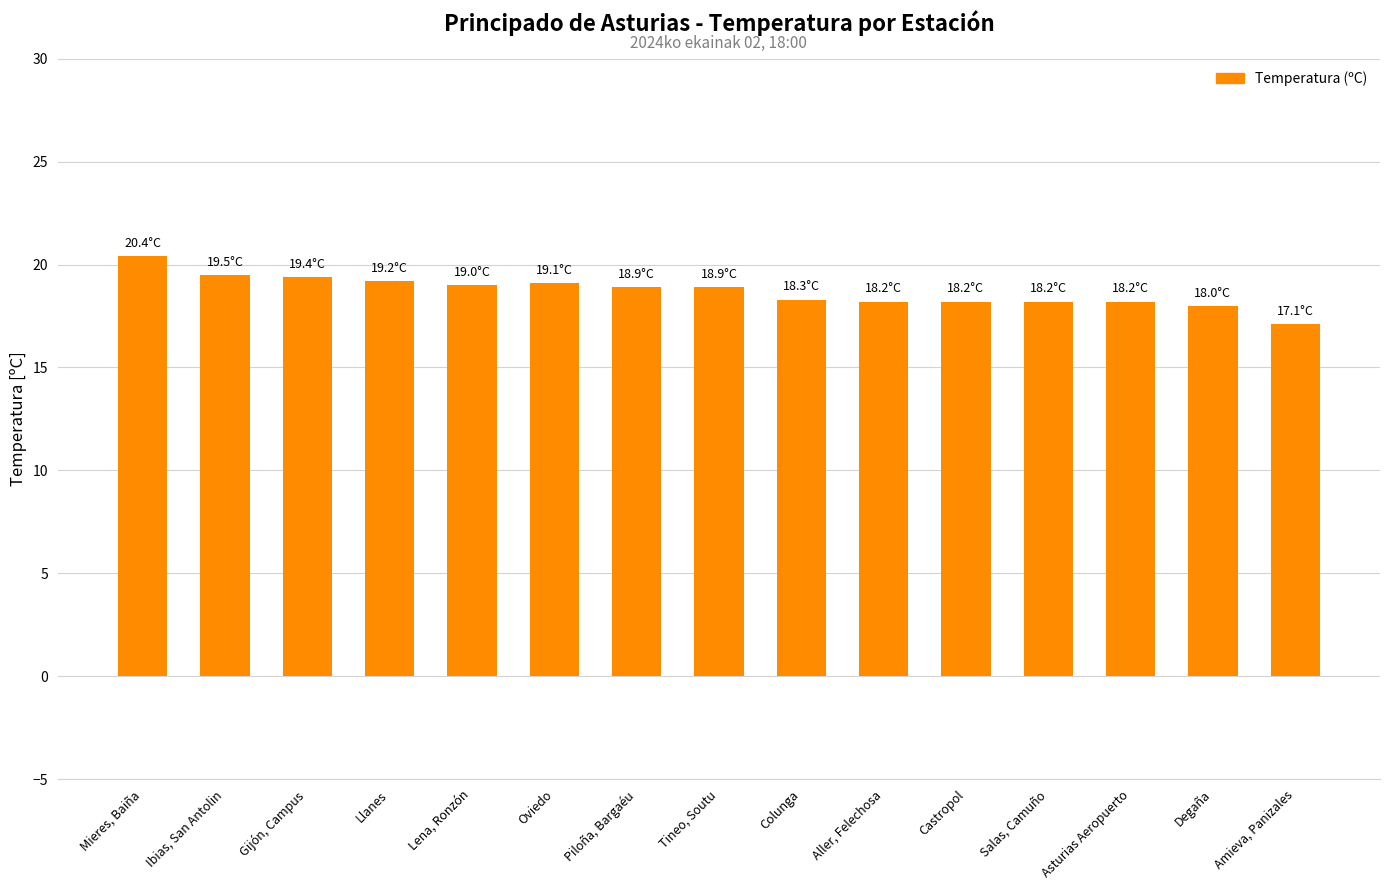

What is the sum of the values at Llanes and Amieva, Panizales?

36.3